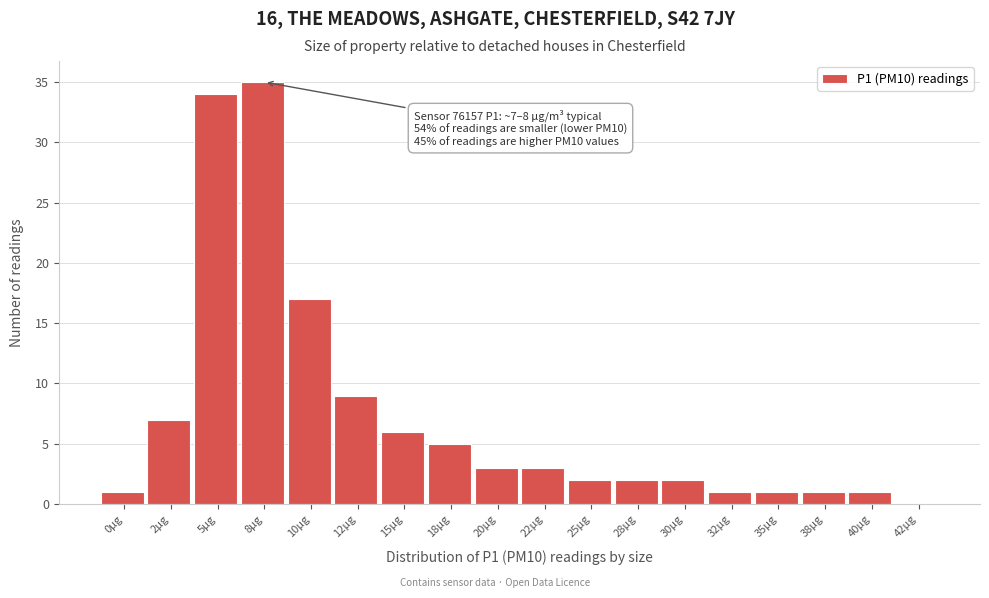

Reading left to right, extract all data points from this chart.

0µg=1	2µg=7	5µg=34	8µg=35	10µg=17	12µg=9	15µg=6	18µg=5	20µg=3	22µg=3	25µg=2	28µg=2	30µg=2	32µg=1	35µg=1	38µg=1	40µg=1	42µg=0